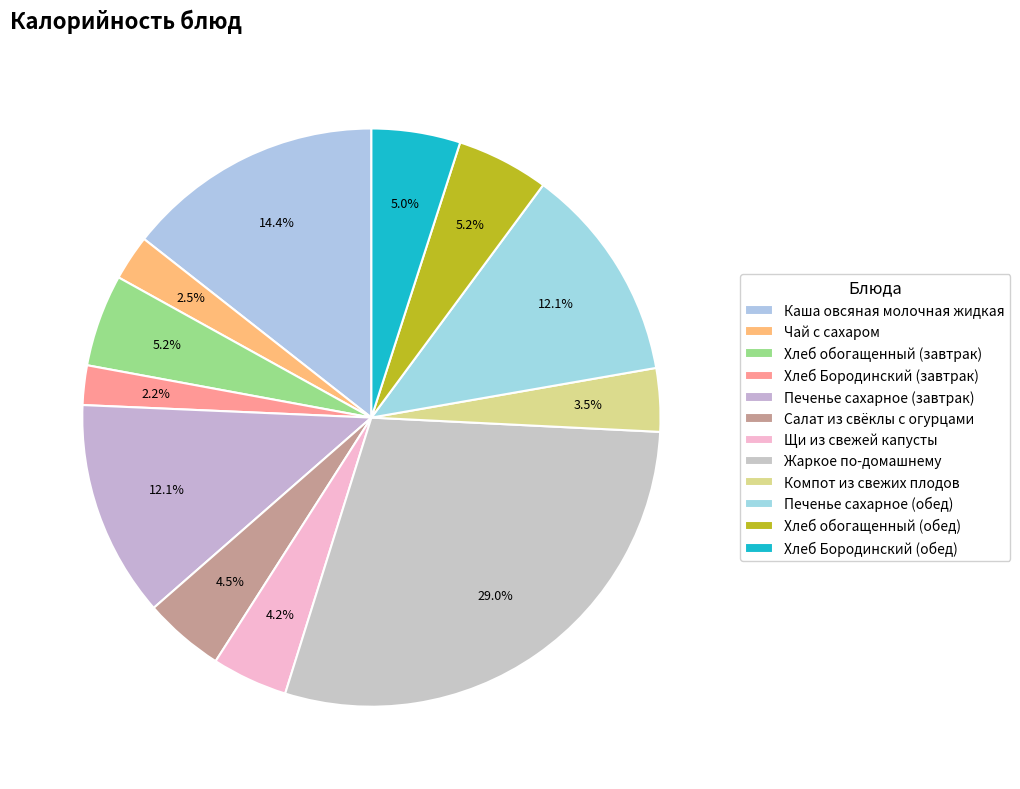

What percentage is the Хлеб обогащенный (завтрак) slice, to the nearest percent?

5%